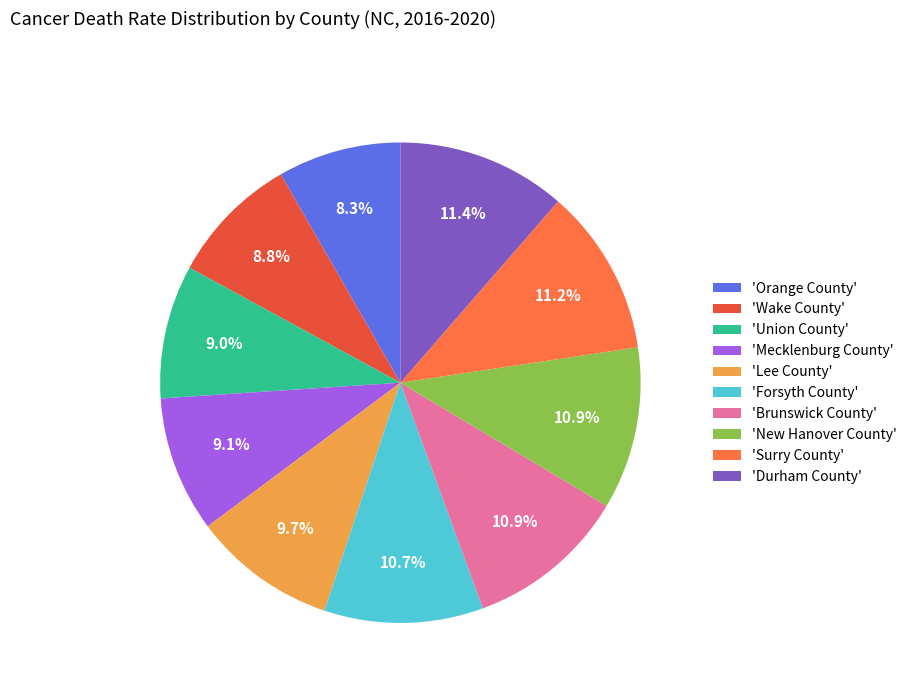

What portion of the pie excludes 'Union County'?

91.0%